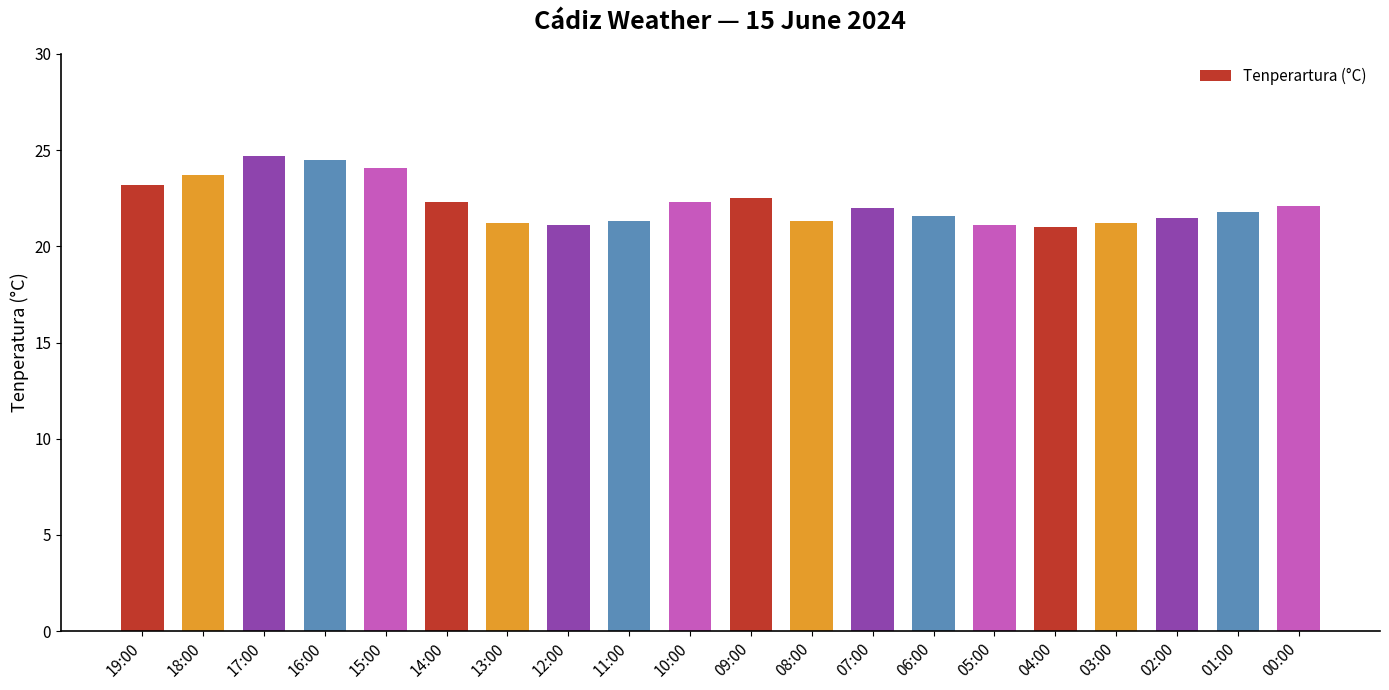

What is the difference between the second highest and minimum values?

3.5